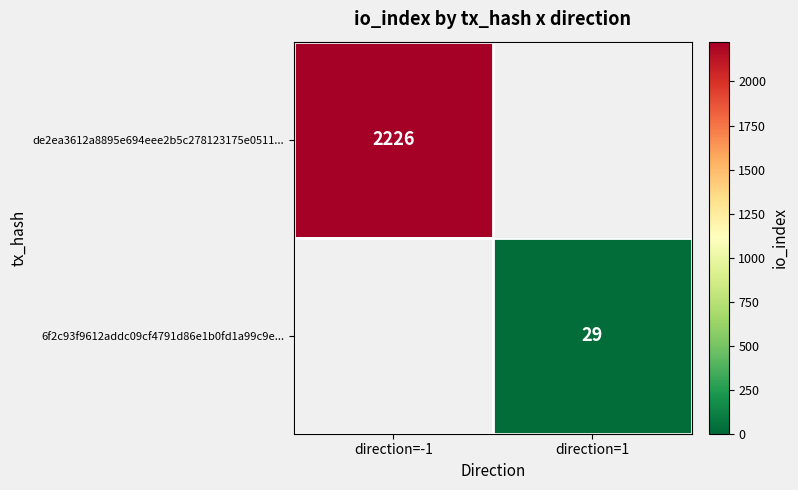

Is it true that 6f2c93f9612addc09cf4791d86e1b0fd1a99c9e... equals 8 at direction=1?

False